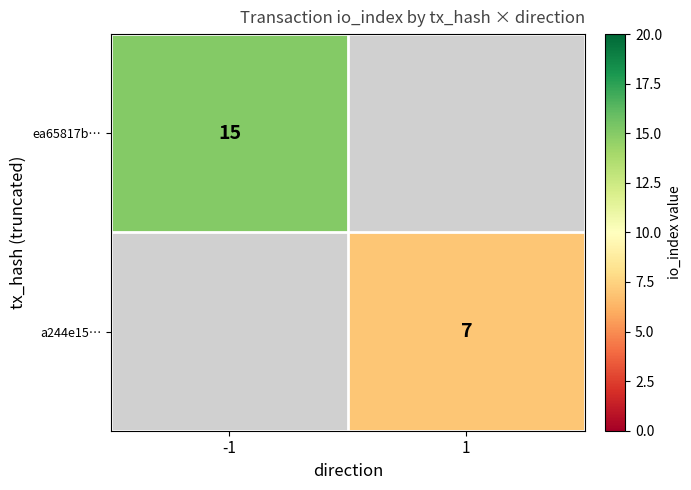

Is it true that a244e15… equals 12 at 1?

False